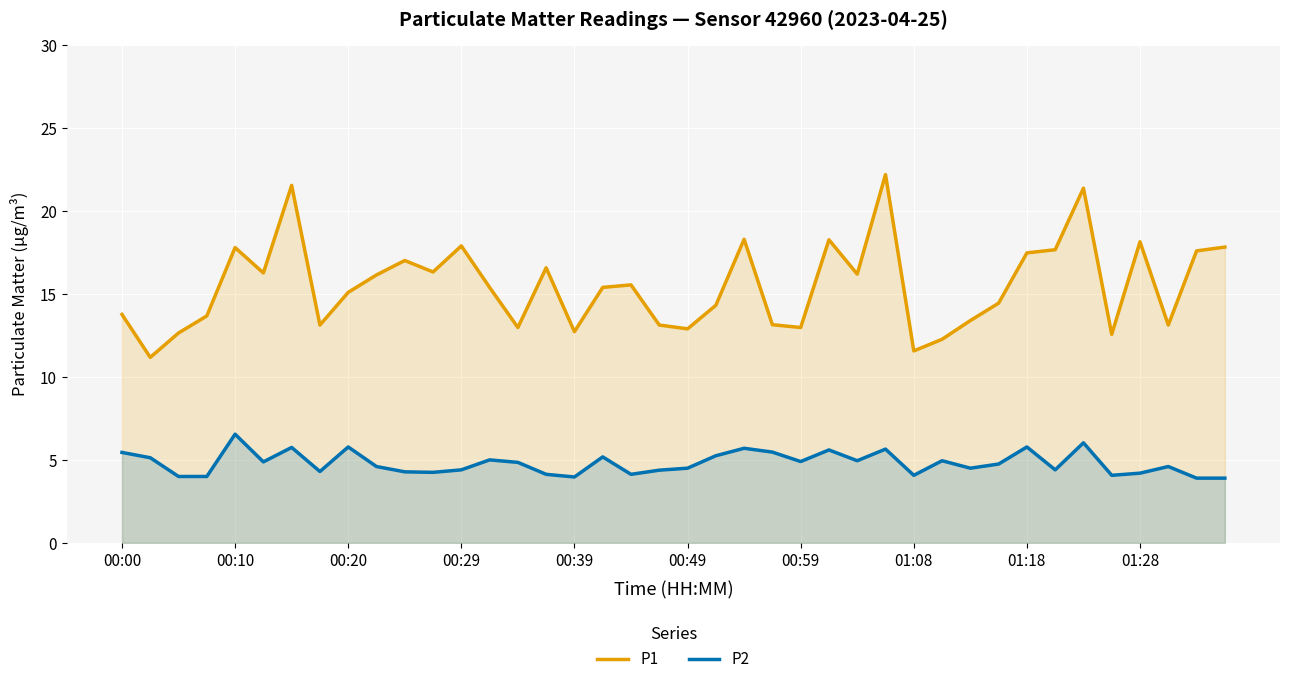

True or false: P2 has more than 0 interior local peaks.

True